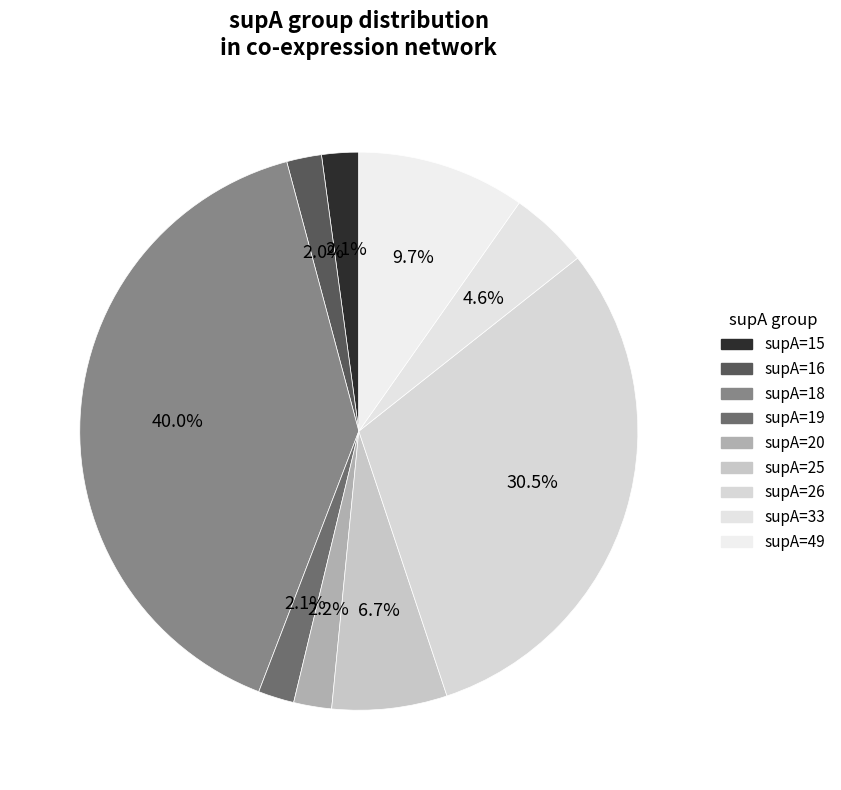

Which slice is the largest?

supA=18